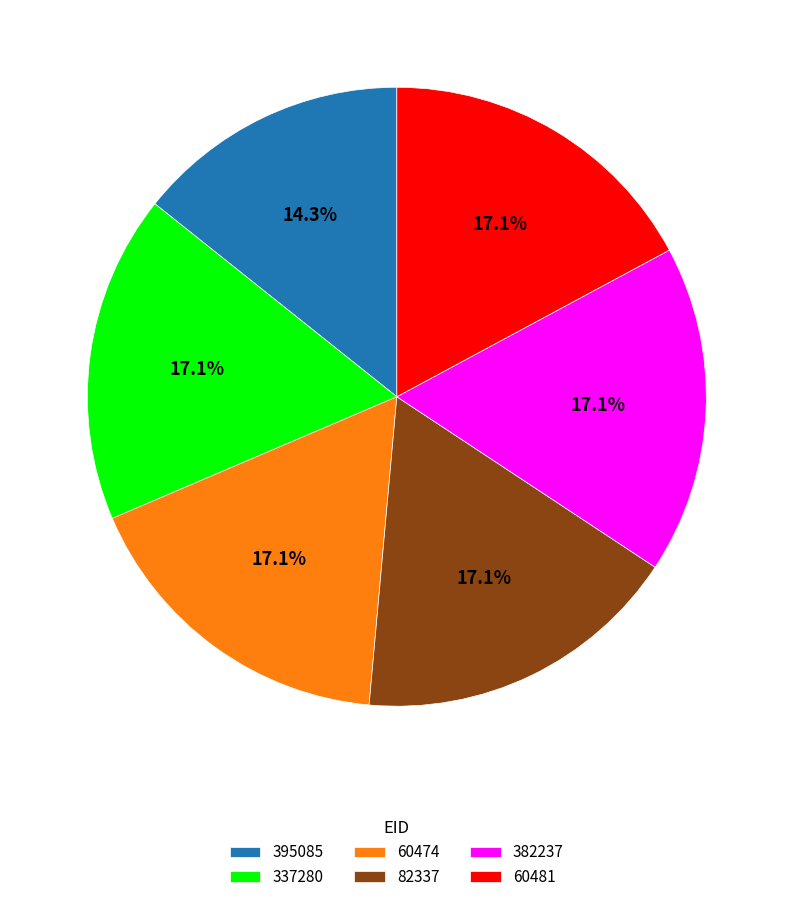

Which slice is the smallest?

395085